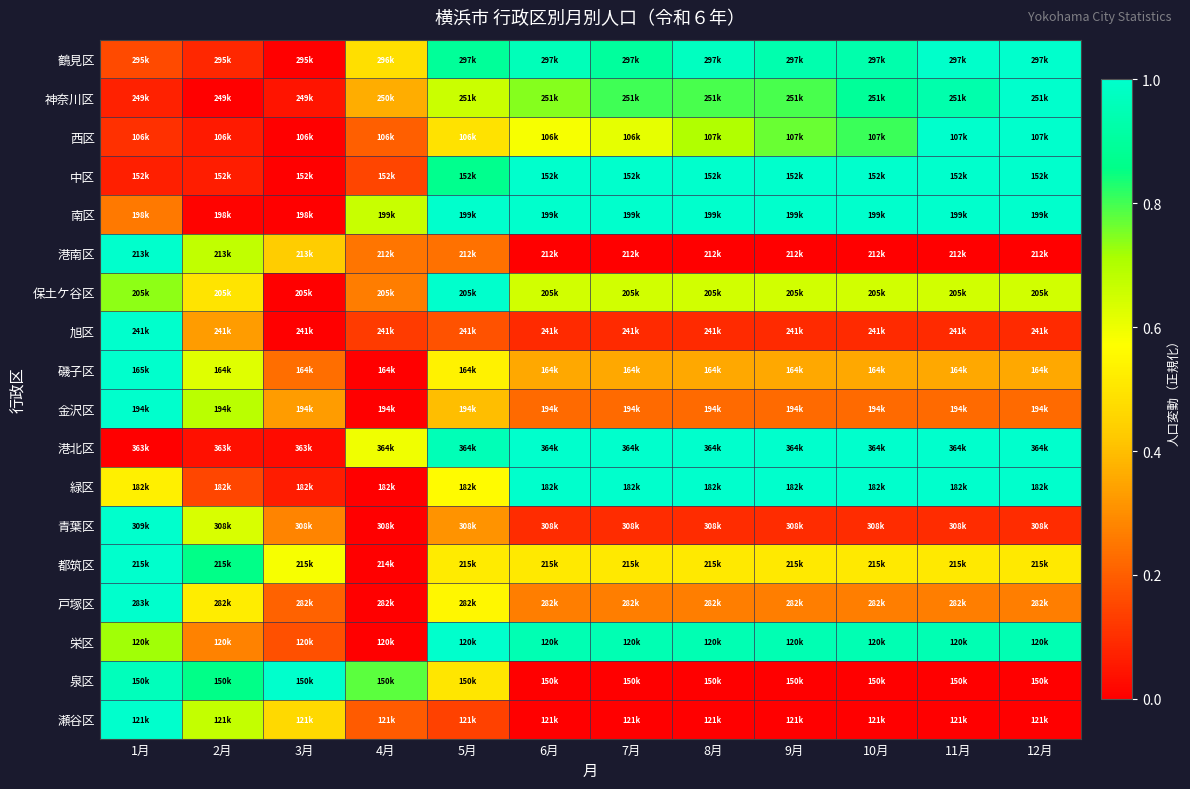

Reading left to right, extract all data points from this chart.

鶴見区: 1月=0.2	2月=0.1	3月=0.0	4月=0.5	5月=0.9	6月=1.0	7月=0.9	8月=1.0	9月=0.9	10月=0.9	11月=1.0	12月=1.0
神奈川区: 1月=0.1	2月=0.0	3月=0.0	4月=0.4	5月=0.7	6月=0.7	7月=0.8	8月=0.8	9月=0.8	10月=0.9	11月=0.9	12月=1.0
西区: 1月=0.1	2月=0.1	3月=0.0	4月=0.2	5月=0.5	6月=0.6	7月=0.6	8月=0.7	9月=0.8	10月=0.8	11月=1.0	12月=1.0
中区: 1月=0.1	2月=0.1	3月=0.0	4月=0.1	5月=0.9	6月=1.0	7月=1.0	8月=1.0	9月=1.0	10月=1.0	11月=1.0	12月=1.0
南区: 1月=0.3	2月=0.0	3月=0.0	4月=0.7	5月=1.0	6月=1.0	7月=1.0	8月=1.0	9月=1.0	10月=1.0	11月=1.0	12月=1.0
港南区: 1月=1.0	2月=0.7	3月=0.4	4月=0.2	5月=0.2	6月=0.0	7月=0.0	8月=0.0	9月=0.0	10月=0.0	11月=0.0	12月=0.0
保土ケ谷区: 1月=0.7	2月=0.5	3月=0.0	4月=0.3	5月=1.0	6月=0.6	7月=0.6	8月=0.6	9月=0.6	10月=0.6	11月=0.6	12月=0.6
旭区: 1月=1.0	2月=0.3	3月=0.0	4月=0.1	5月=0.2	6月=0.1	7月=0.1	8月=0.1	9月=0.1	10月=0.1	11月=0.1	12月=0.1
磯子区: 1月=1.0	2月=0.6	3月=0.2	4月=0.0	5月=0.5	6月=0.4	7月=0.4	8月=0.4	9月=0.4	10月=0.4	11月=0.4	12月=0.4
金沢区: 1月=1.0	2月=0.7	3月=0.3	4月=0.0	5月=0.4	6月=0.2	7月=0.2	8月=0.2	9月=0.2	10月=0.2	11月=0.2	12月=0.2
港北区: 1月=0.0	2月=0.0	3月=0.0	4月=0.6	5月=1.0	6月=1.0	7月=1.0	8月=1.0	9月=1.0	10月=1.0	11月=1.0	12月=1.0
緑区: 1月=0.5	2月=0.2	3月=0.1	4月=0.0	5月=0.6	6月=1.0	7月=1.0	8月=1.0	9月=1.0	10月=1.0	11月=1.0	12月=1.0
青葉区: 1月=1.0	2月=0.6	3月=0.3	4月=0.0	5月=0.3	6月=0.1	7月=0.1	8月=0.1	9月=0.1	10月=0.1	11月=0.1	12月=0.1
都筑区: 1月=1.0	2月=0.9	3月=0.6	4月=0.0	5月=0.5	6月=0.5	7月=0.5	8月=0.5	9月=0.5	10月=0.5	11月=0.5	12月=0.5
戸塚区: 1月=1.0	2月=0.5	3月=0.2	4月=0.0	5月=0.6	6月=0.3	7月=0.3	8月=0.3	9月=0.3	10月=0.3	11月=0.3	12月=0.3
栄区: 1月=0.7	2月=0.3	3月=0.2	4月=0.0	5月=1.0	6月=0.9	7月=0.9	8月=0.9	9月=0.9	10月=0.9	11月=0.9	12月=0.9
泉区: 1月=1.0	2月=0.9	3月=1.0	4月=0.8	5月=0.5	6月=0.0	7月=0.0	8月=0.0	9月=0.0	10月=0.0	11月=0.0	12月=0.0
瀬谷区: 1月=1.0	2月=0.7	3月=0.5	4月=0.2	5月=0.1	6月=0.0	7月=0.0	8月=0.0	9月=0.0	10月=0.0	11月=0.0	12月=0.0